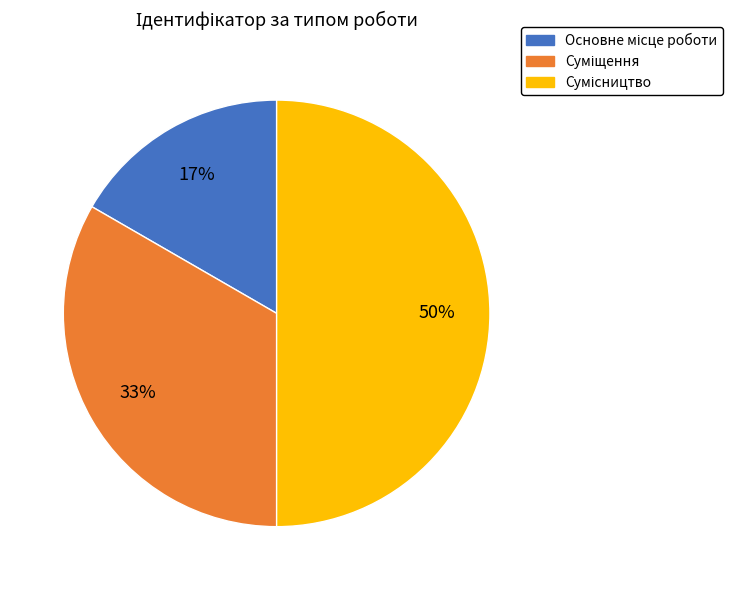

To the nearest percent, what is the average slice percentage?

33%